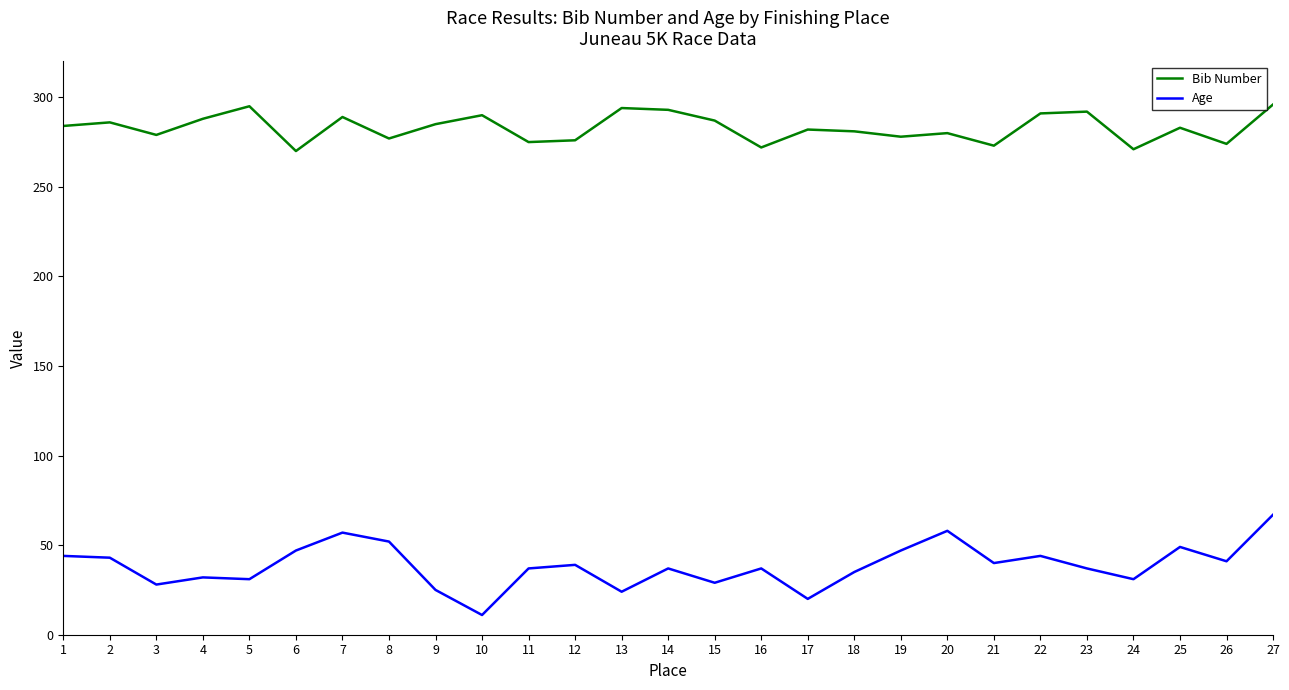

True or false: Bib Number and Age intersect in this chart.

False